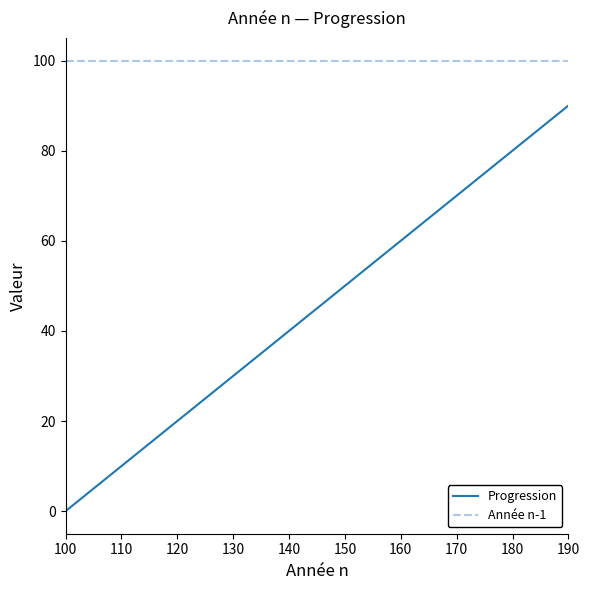

Which series has the largest total across all categories?

Année n-1